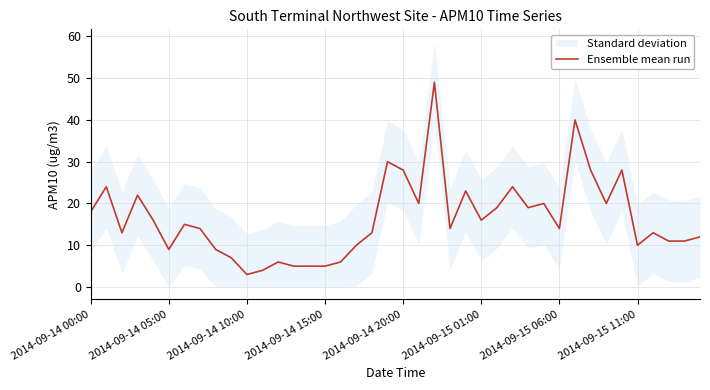

Count the number of values greater than 14.

19